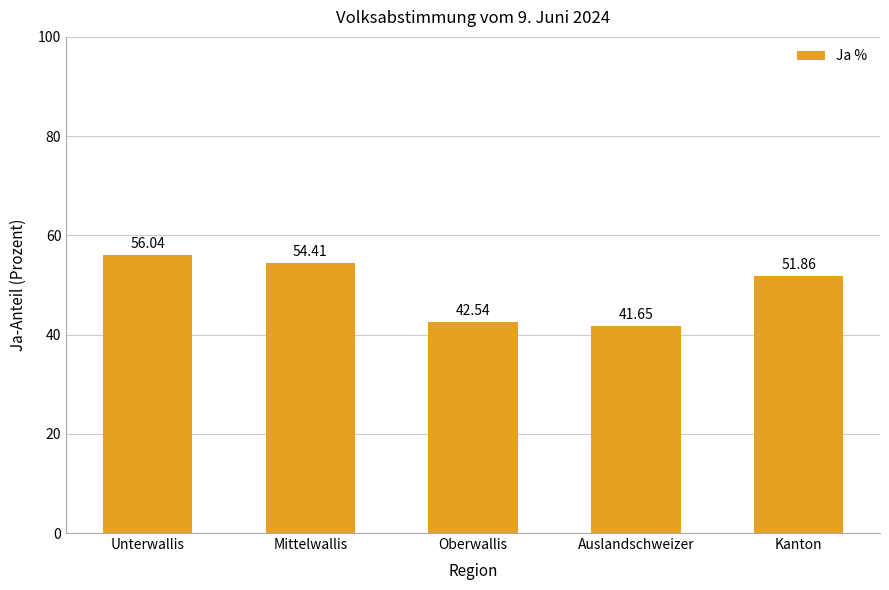

List the labels in order of value, smallest first.

Auslandschweizer, Oberwallis, Kanton, Mittelwallis, Unterwallis